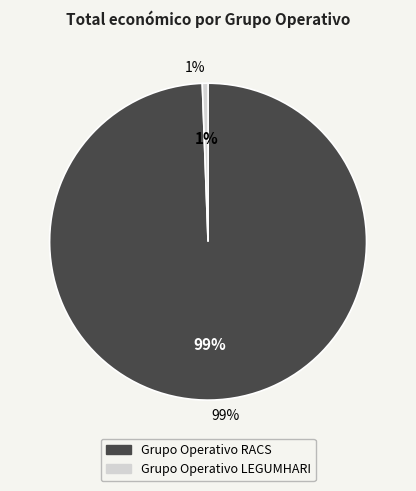

What percentage is the Grupo Operativo RACS slice, to the nearest percent?

99%